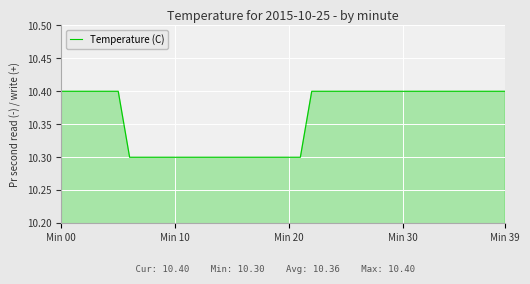

What is the smallest value displayed?

10.3